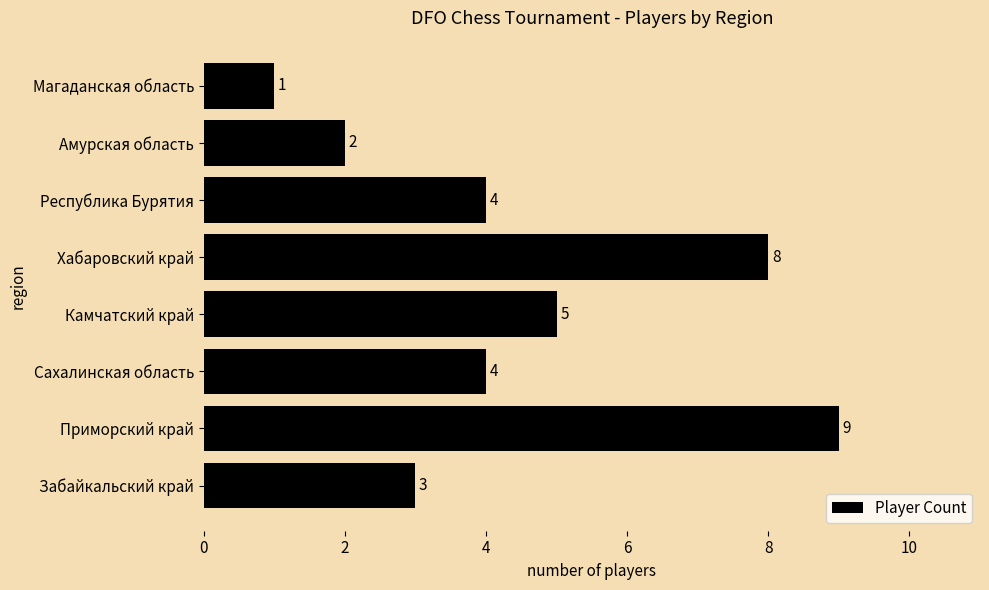

How many categories are shown in the chart?

8